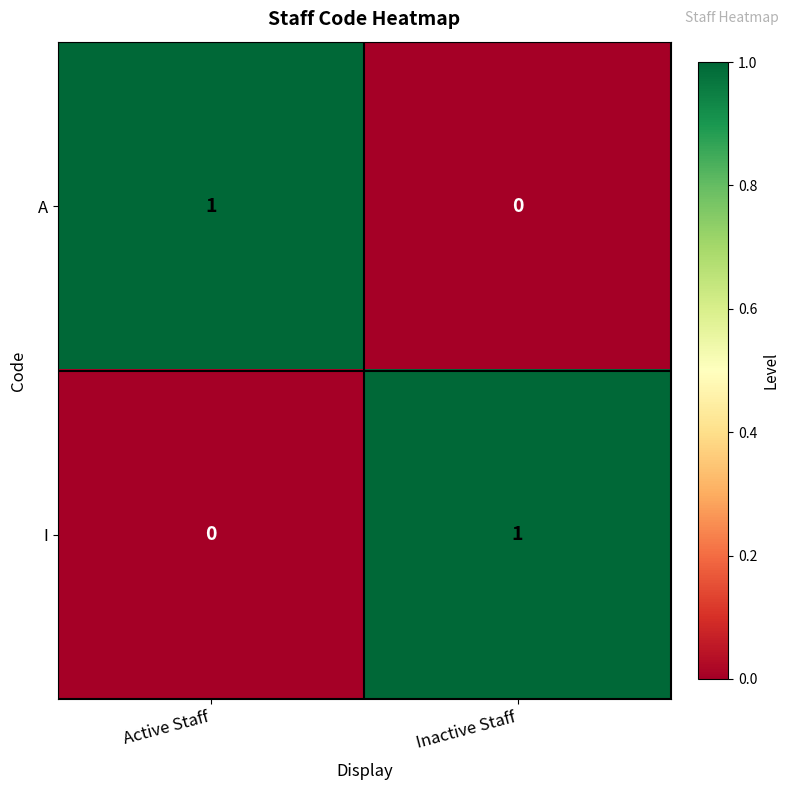

At which label is A closest to 0?

Inactive Staff